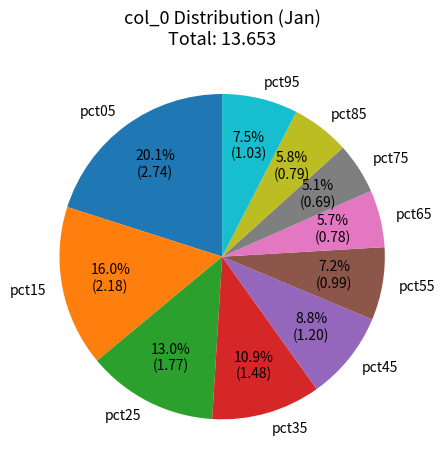

Which slice is the smallest?

pct75